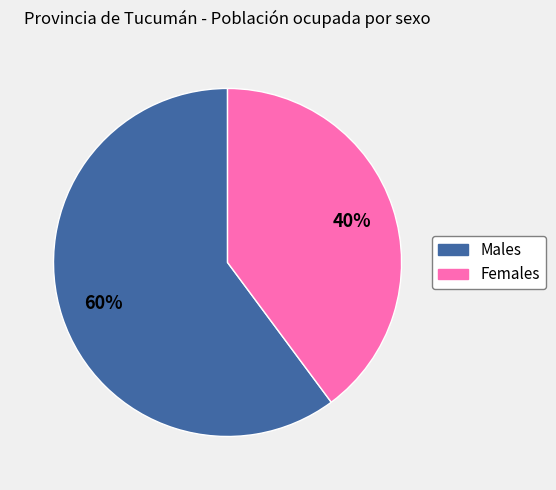

To the nearest percent, what is the average slice percentage?

50%